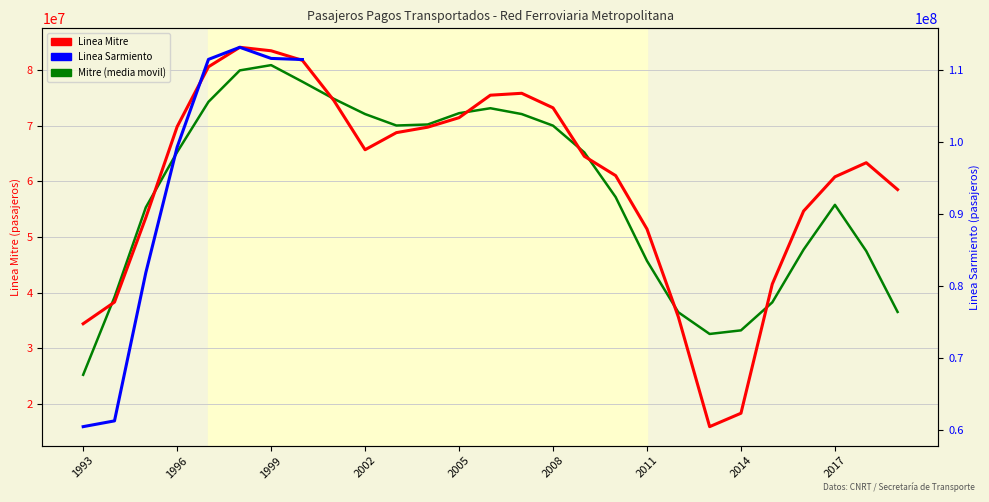

What is the change in value from 2007 to 2018?

-12475382